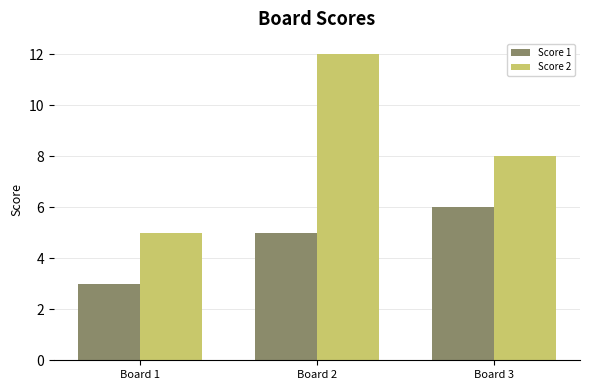

List the series in order of their overall mean, highest first.

Score 2, Score 1